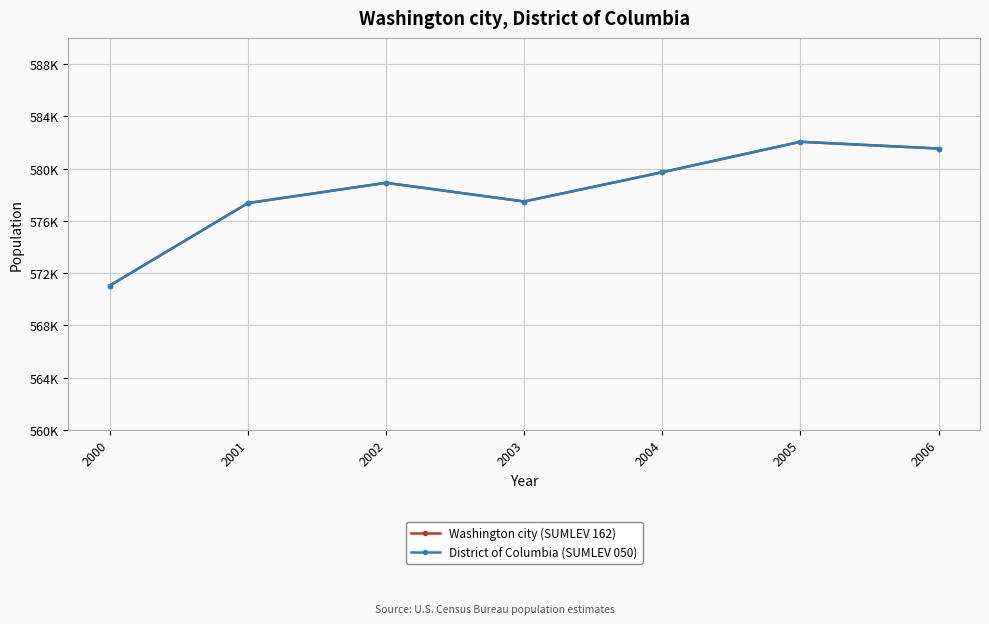

At which category does District of Columbia (SUMLEV 050) reach its first local valley?

2003